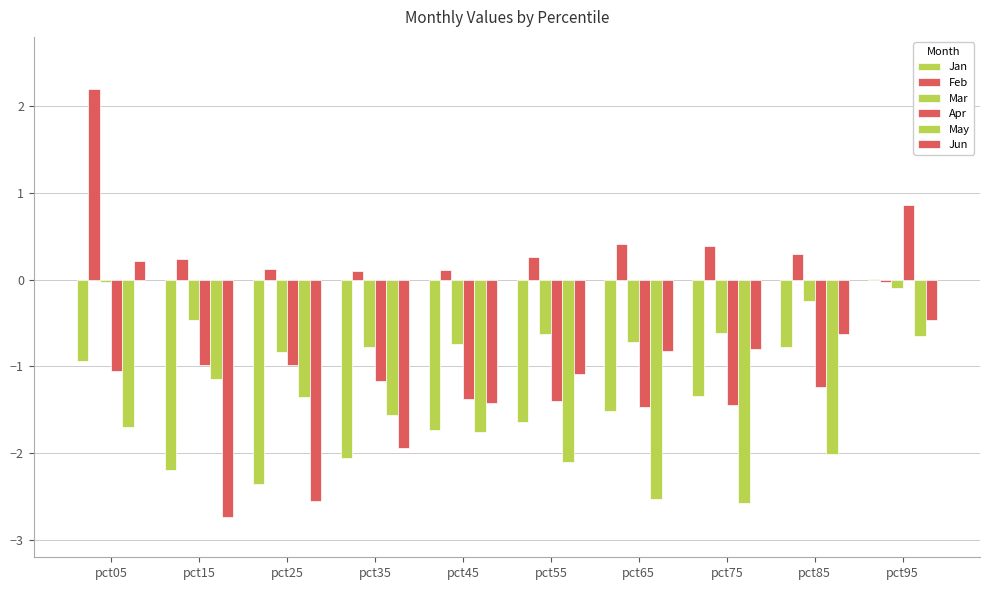

What is the sum of the Jun values at pct95 and pct25?

-3.0